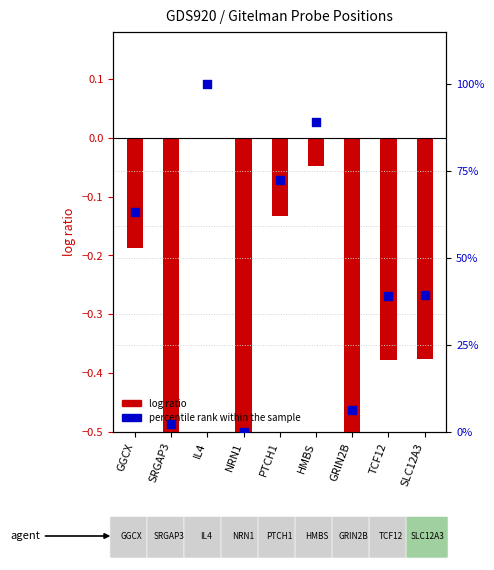

Which series has the largest Y range (max minus min)?

percentile rank within the sample